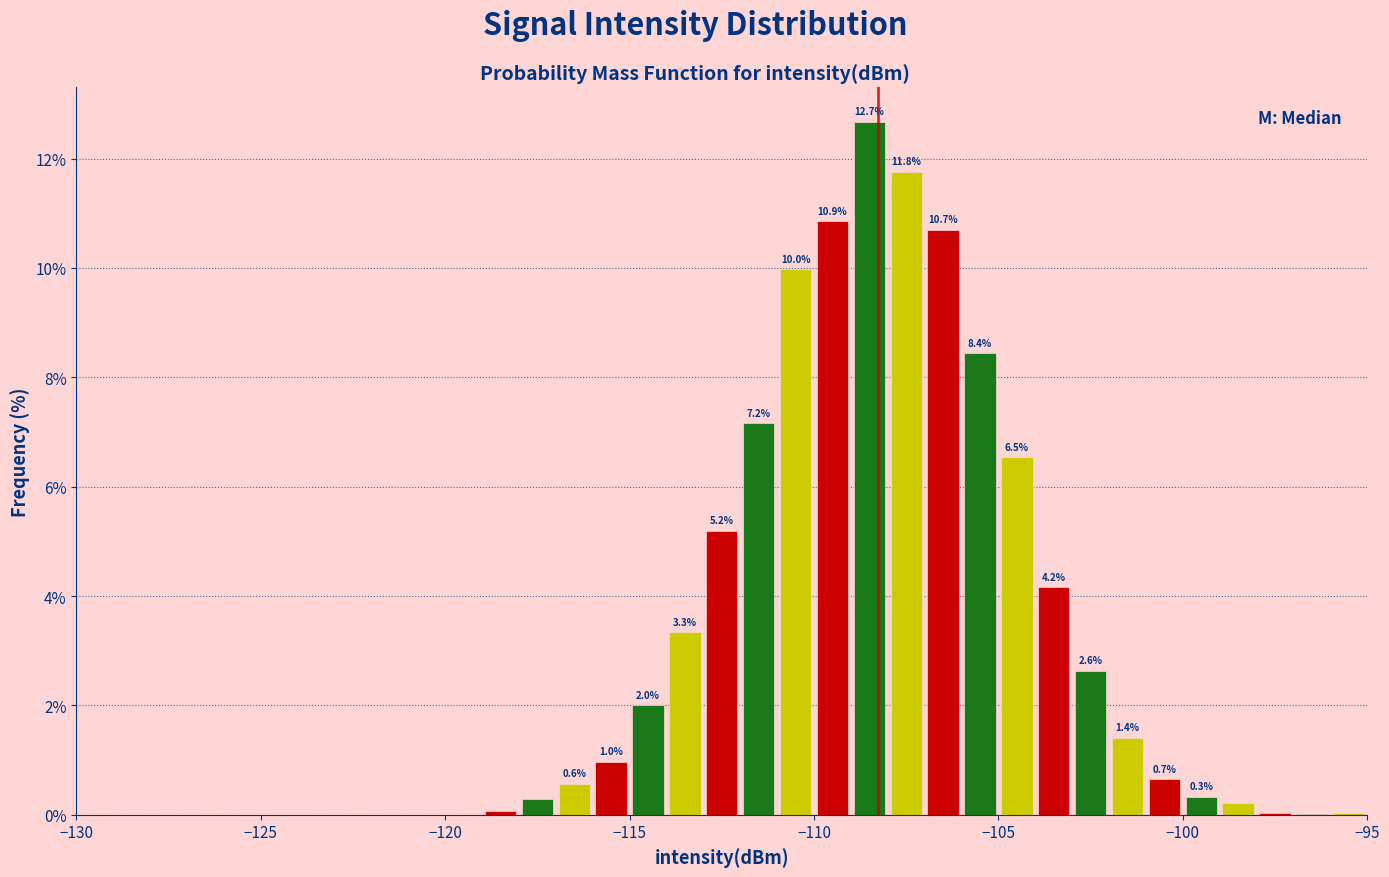

Around what value on the x-axis is the tallest bar? Give the approximate position of its centre, as read against the axis.

-108.5